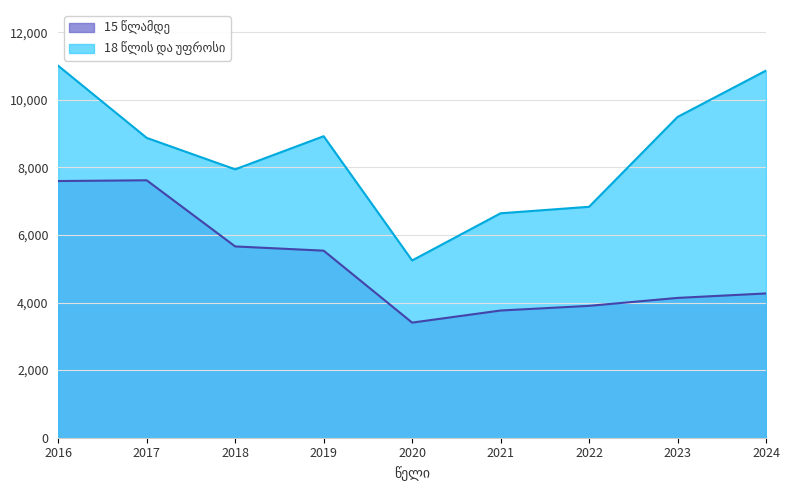

What are all the series names shown in the legend?

15 წლამდე, 18 წლის და უფროსი